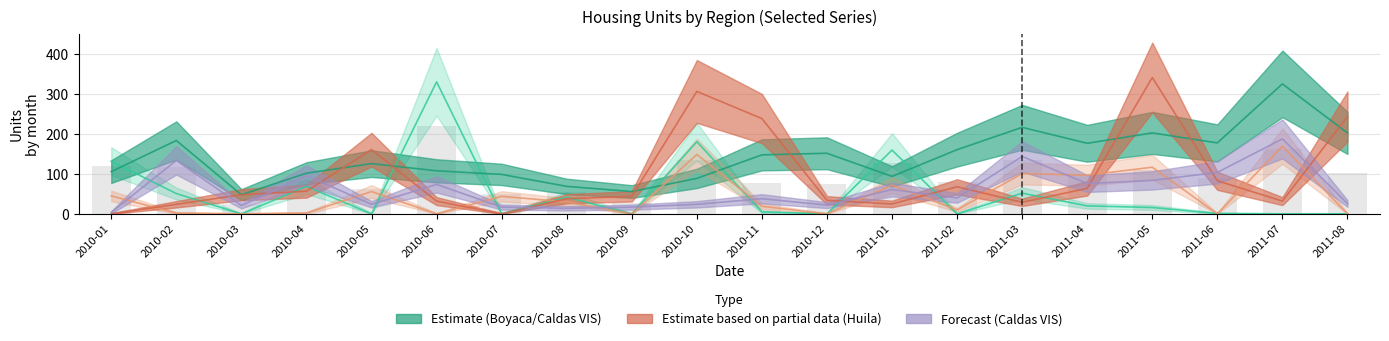

Reading right to left, extract all data points from this chart.

Boyaca_VIS: 2011-08=0	2011-07=0	2011-06=1	2011-05=16	2011-04=20	2011-03=52	2011-02=0	2011-01=160	2010-12=0	2010-11=5	2010-10=181	2010-09=0	2010-08=42	2010-07=0	2010-06=331	2010-05=0	2010-04=69	2010-03=0	2010-02=51	2010-01=132
Caldas_TOTAL: 2011-08=203	2011-07=326	2011-06=178	2011-05=203	2011-04=177	2011-03=217	2011-02=161	2011-01=94	2010-12=152	2010-11=148	2010-10=89	2010-09=56	2010-08=69	2010-07=99	2010-06=108	2010-05=126	2010-04=102	2010-03=48	2010-02=184	2010-01=106
Risaralda_VIS: 2011-08=0	2011-07=170	2011-06=0	2011-05=117	2011-04=97	2011-03=101	2011-02=10	2011-01=72	2010-12=0	2010-11=19	2010-10=149	2010-09=0	2010-08=30	2010-07=44	2010-06=0	2010-05=56	2010-04=2	2010-03=0	2010-02=2	2010-01=45
Huila_TOTAL: 2011-08=244	2011-07=32	2011-06=83	2011-05=342	2011-04=64	2011-03=29	2011-02=68	2011-01=25	2010-12=34	2010-11=239	2010-10=307	2010-09=44	2010-08=38	2010-07=0	2010-06=32	2010-05=161	2010-04=57	2010-03=48	2010-02=24	2010-01=0
Caldas_VIS: 2011-08=26	2011-07=188	2011-06=104	2011-05=84	2011-04=76	2011-03=144	2011-02=40	2011-01=61	2010-12=22	2010-11=38	2010-10=24	2010-09=17	2010-08=14	2010-07=17	2010-06=74	2010-05=24	2010-04=96	2010-03=21	2010-02=134	2010-01=4